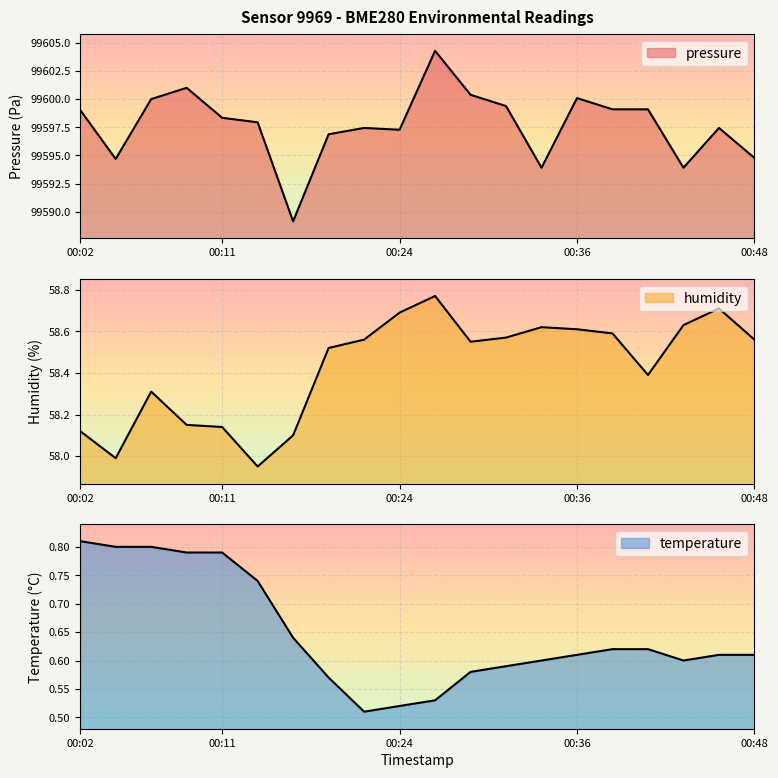

How many lines are shown in the chart?

3